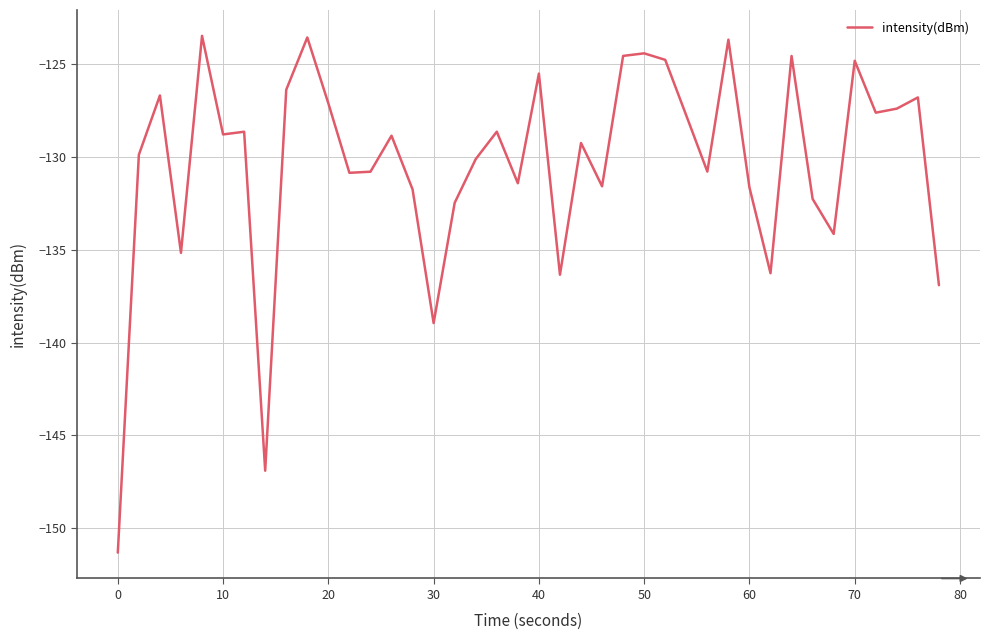

What is the difference between the maximum and minimum values?

27.9